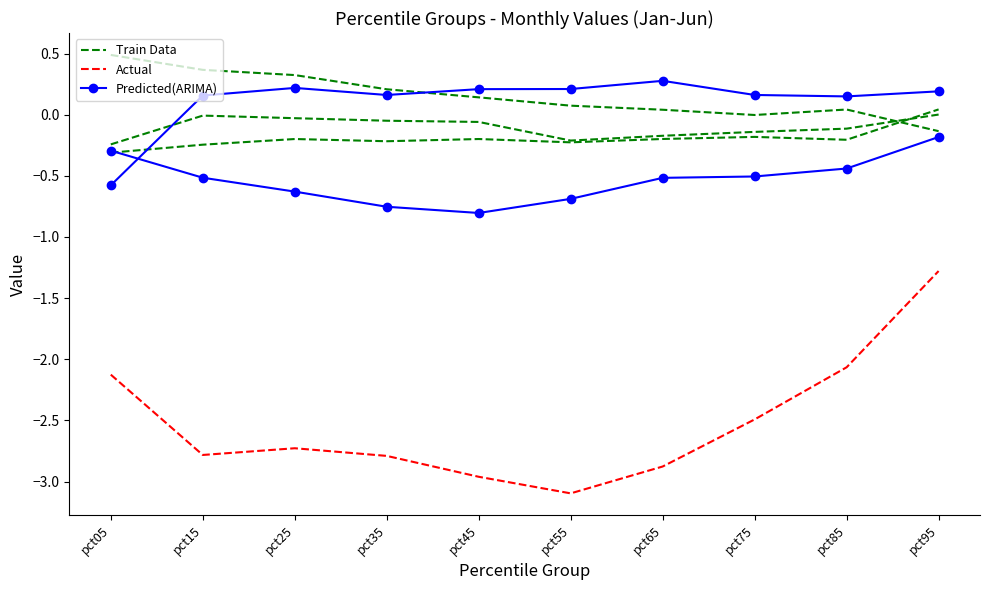

List the labels in order of Predicted(ARIMA) value, smallest first.

pct45, pct35, pct55, pct25, pct65, pct15, pct75, pct85, pct05, pct95